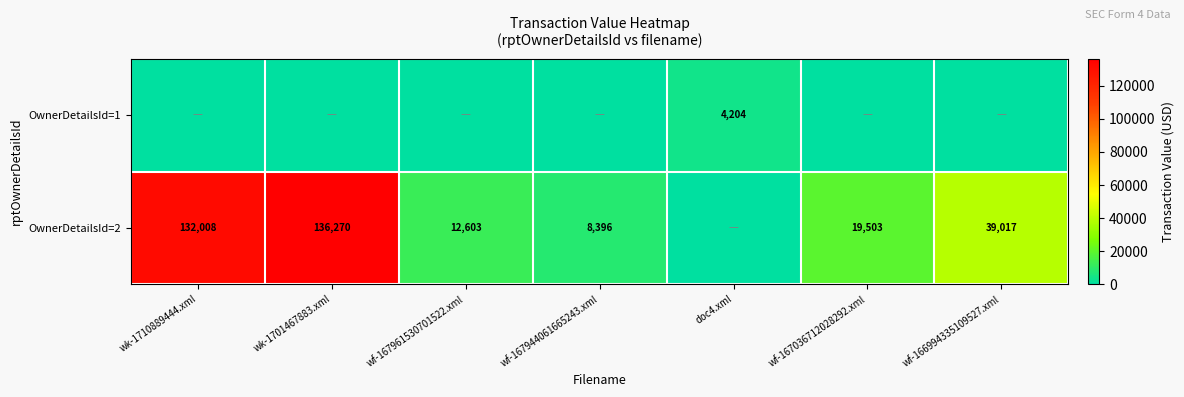

Is it true that OwnerDetailsId=1 equals 6029 at doc4.xml?

False